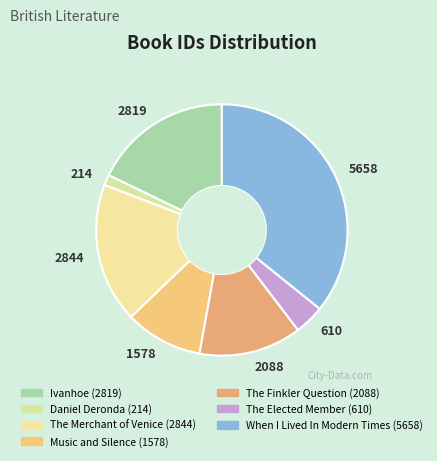

What is the largest slice in the pie chart?

5658